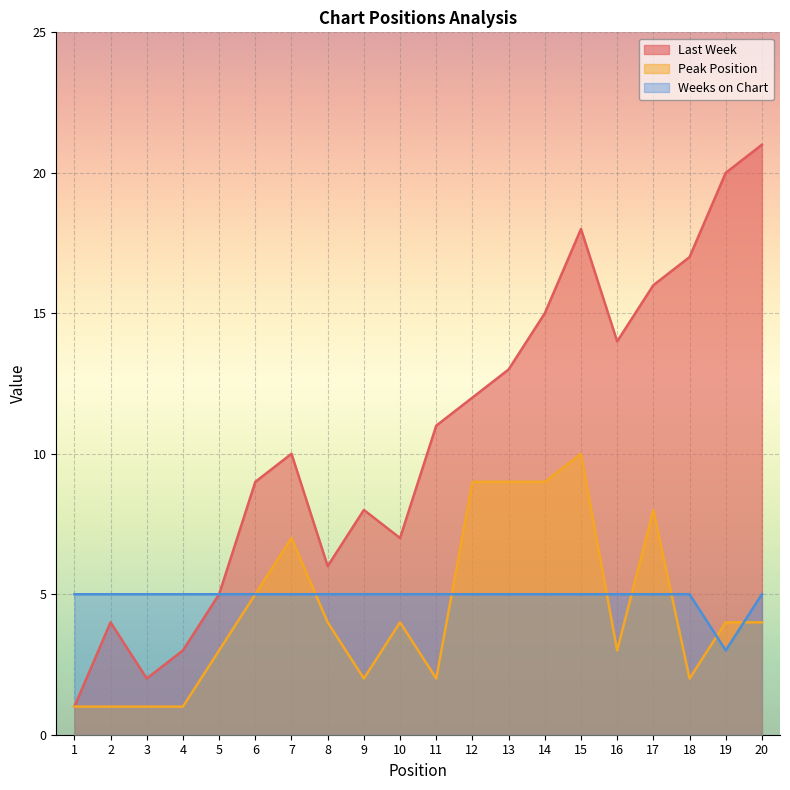

What is the sum of all Weeks on Chart values?

98